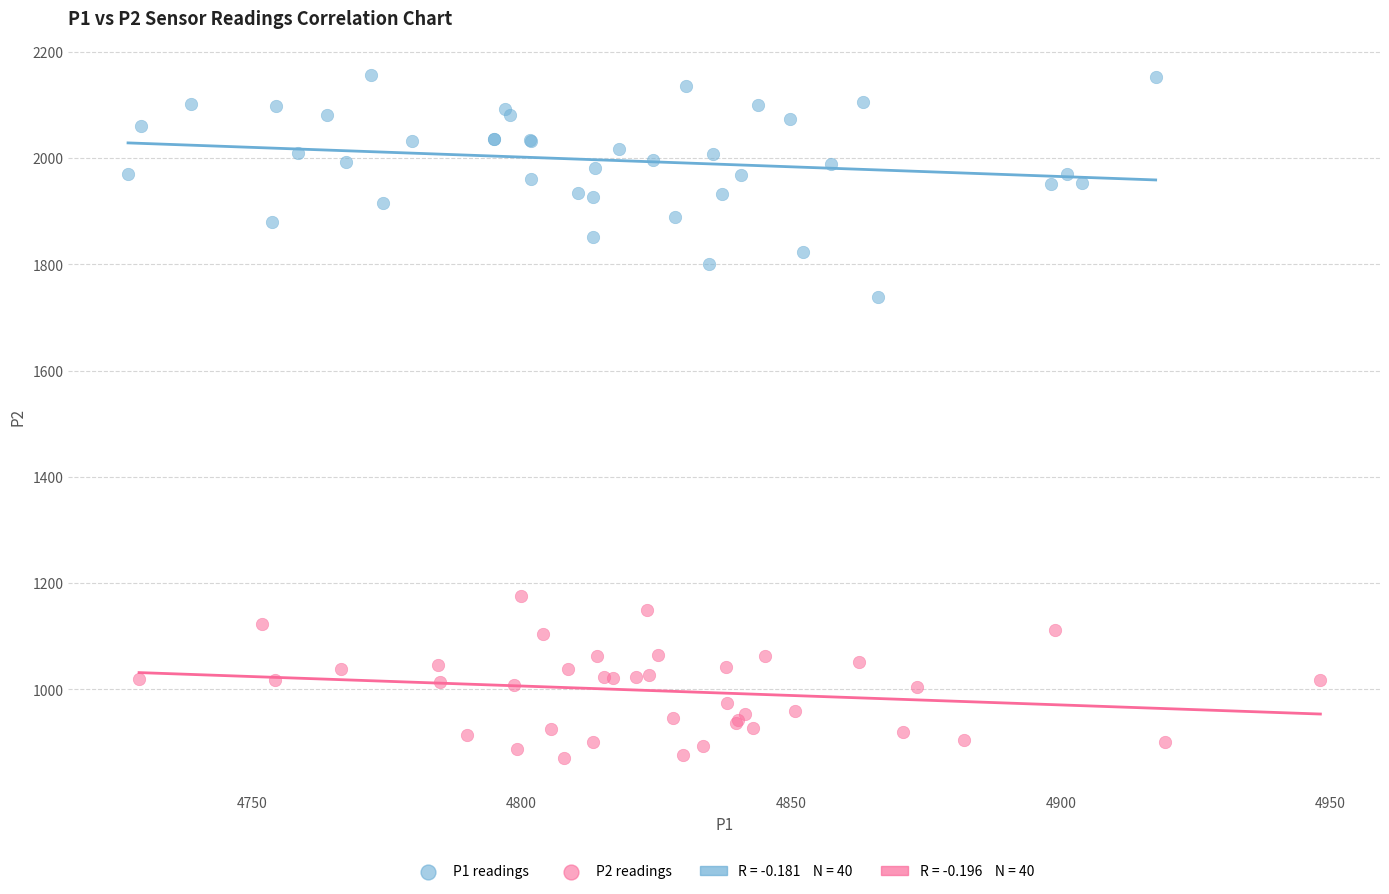

Which series has the largest Y range (max minus min)?

P1 readings